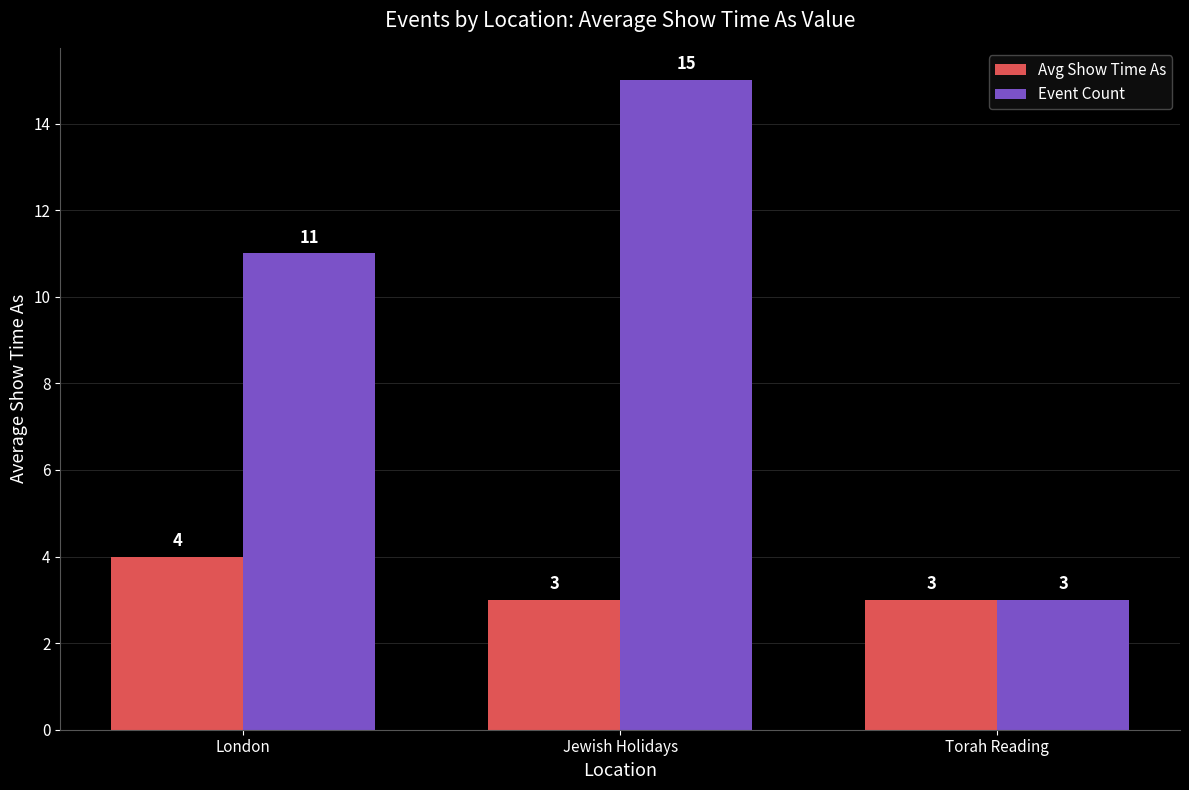

What is the lowest value of the Event Count series?

3